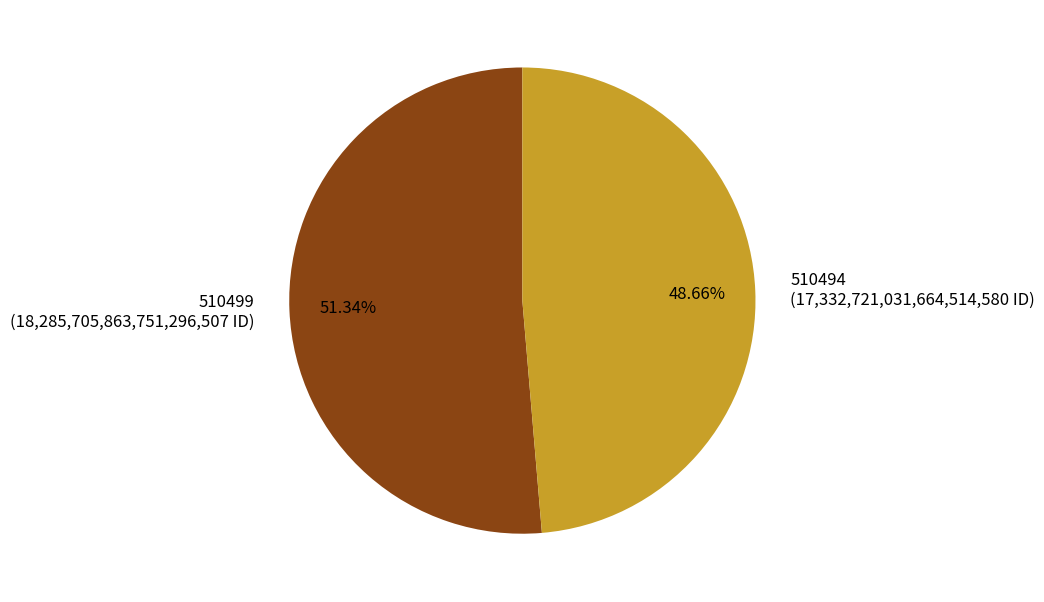

Is it true that 510494 is 49% of the pie?

True